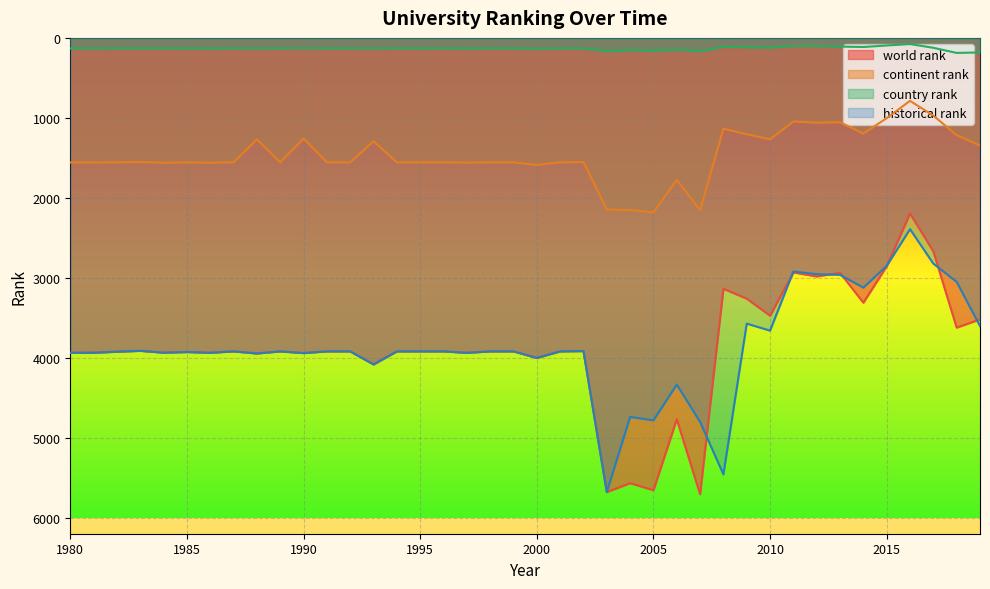

What is the spread (max minus min) of values at 2005?

5496.0